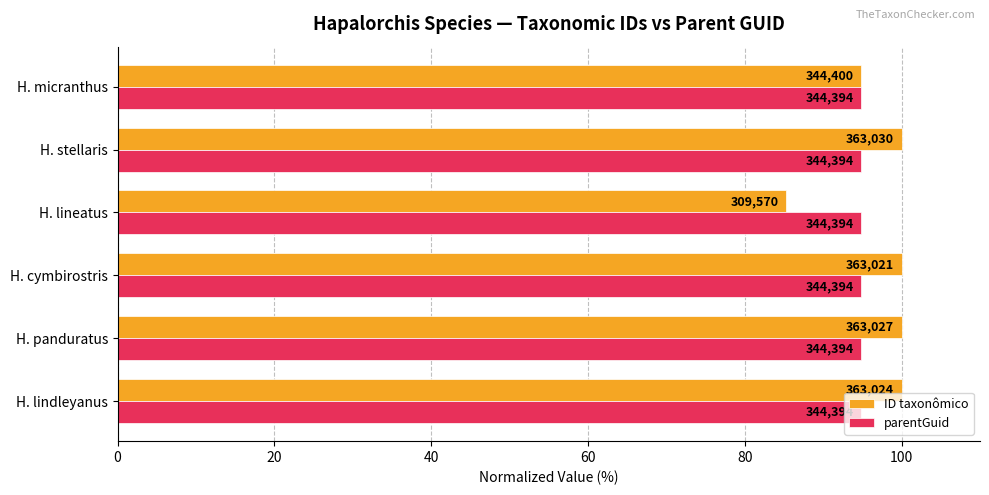

What are all the series names shown in the legend?

ID taxonômico, parentGuid